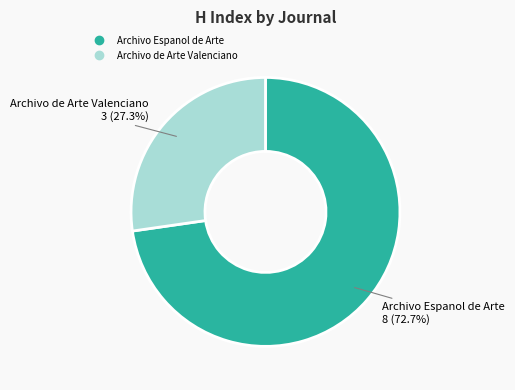

To the nearest percent, what is the combined percentage of Archivo Espanol de Arte and Archivo de Arte Valenciano?

100%